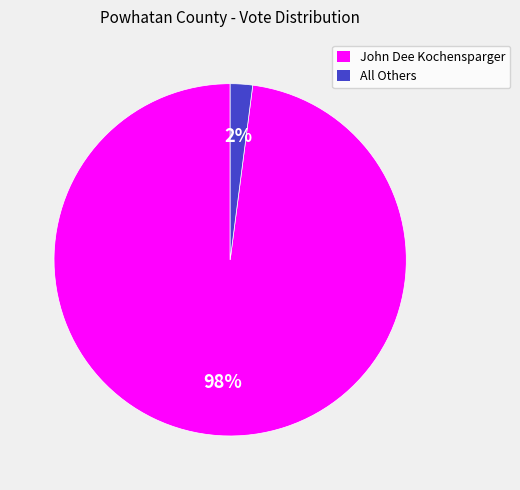

Count the number of slices in the pie.

2